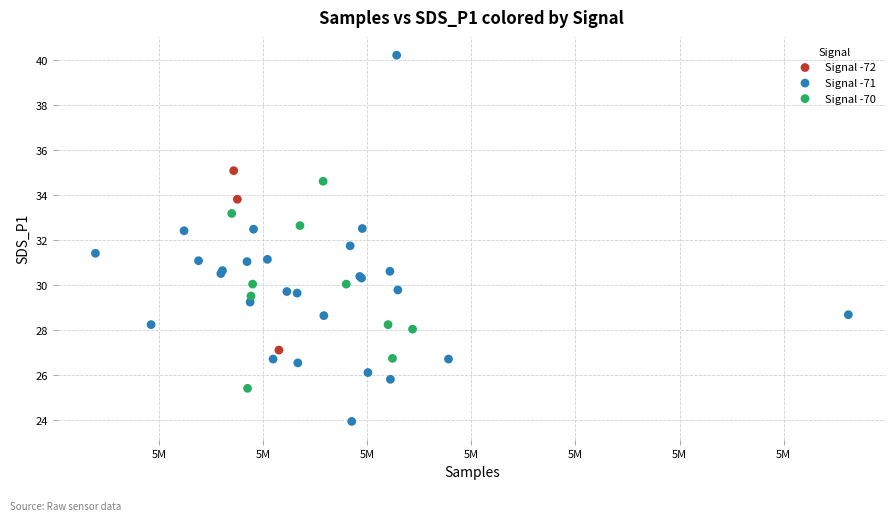

Which series contains the highest Y value?

Signal -71